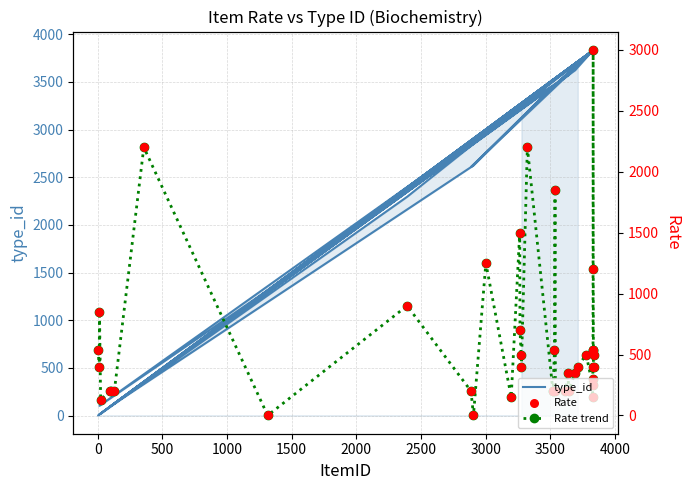

What are all the series names shown in the legend?

type_id, Rate trend, Rate